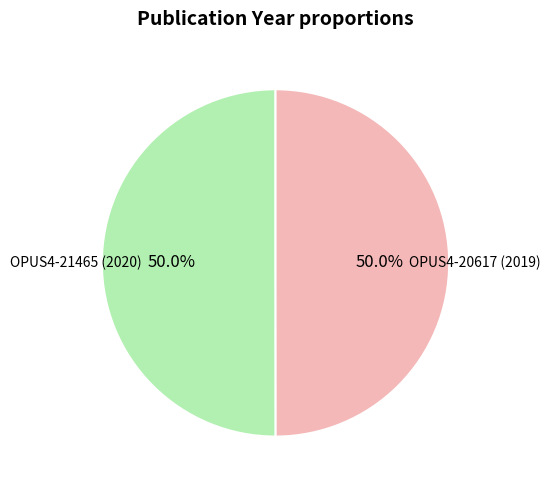

How many slices are in this pie chart?

2